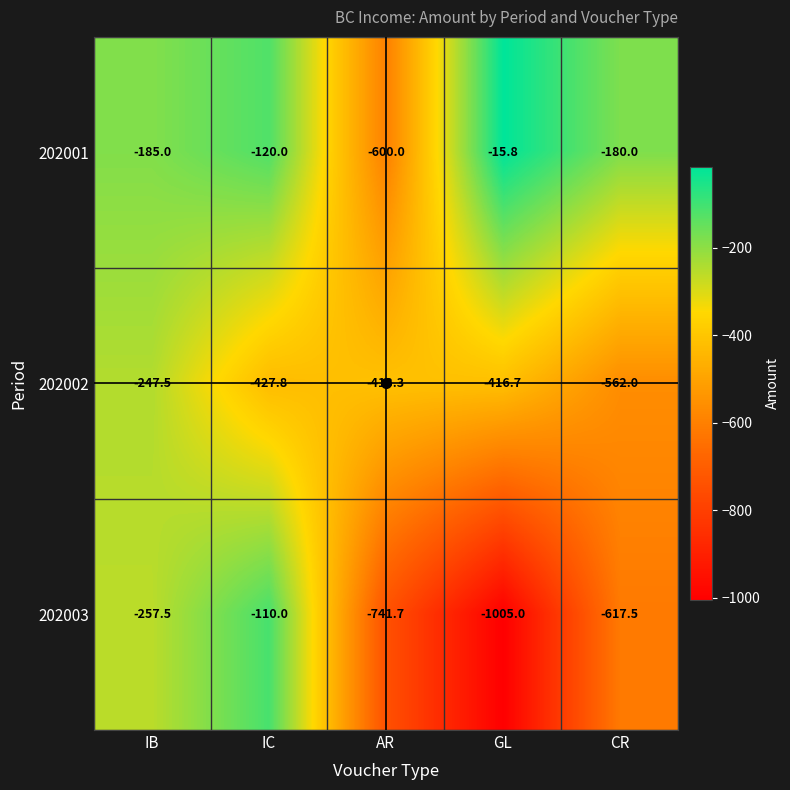

At which category is the sum across all series the highest?

IC